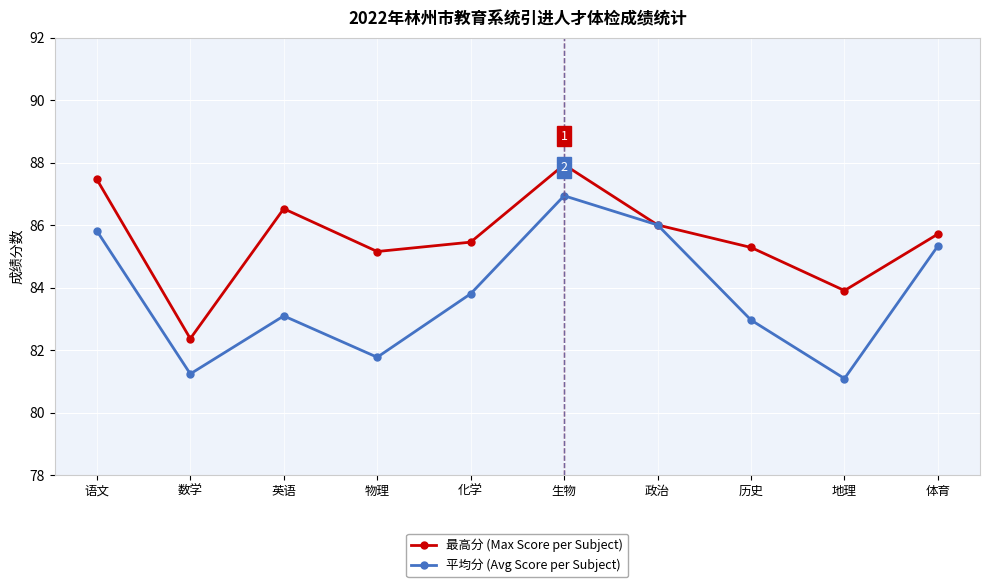

Rank the series by their average value, from highest to lowest.

最高分 (Max Score per Subject), 平均分 (Avg Score per Subject)